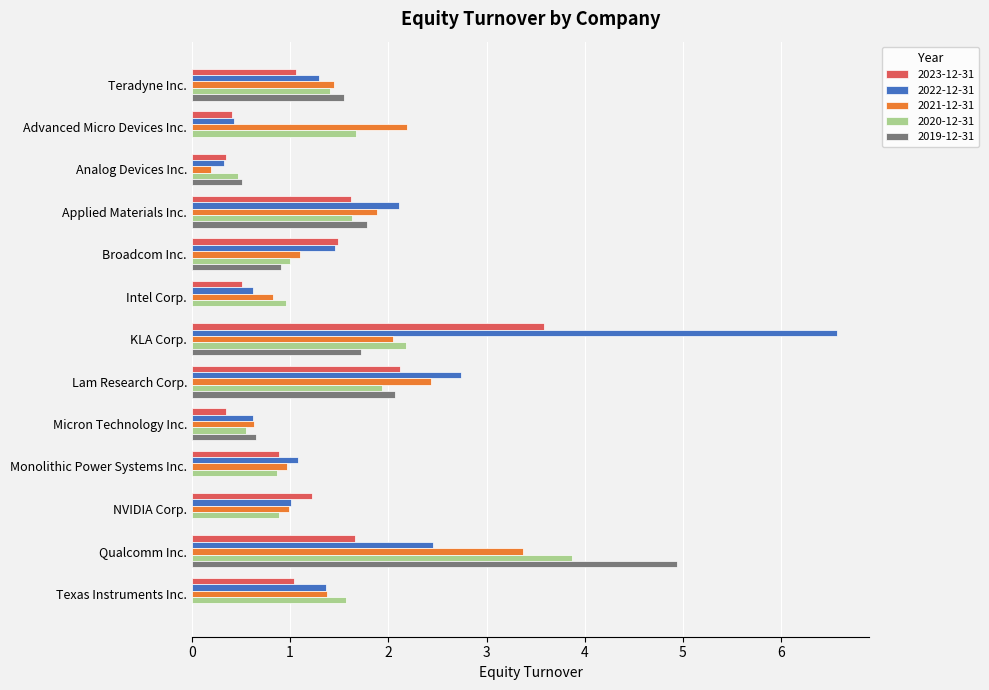

The 2021-12-31 series shows 0.8 at Lam Research Corp.. True or false?

False